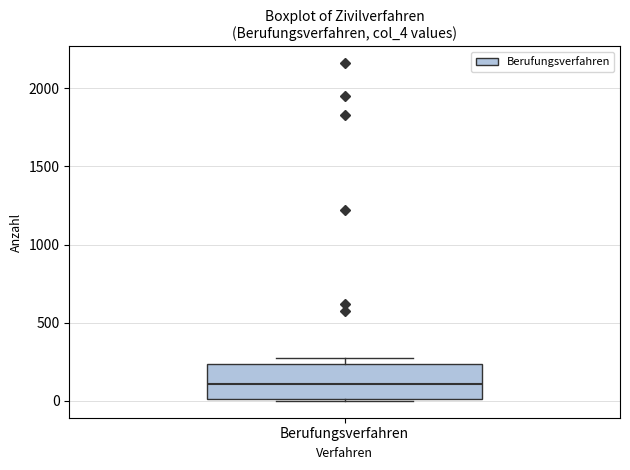

Read this box plot against the y-axis: the position of the median line, the range covered by the box, and the ends of both whiskers. The values are not printed on the chart, so give them approximately, as read against the axis.

median 100, box 0 to 250, whiskers 0 to 250 (just above the box's upper edge)